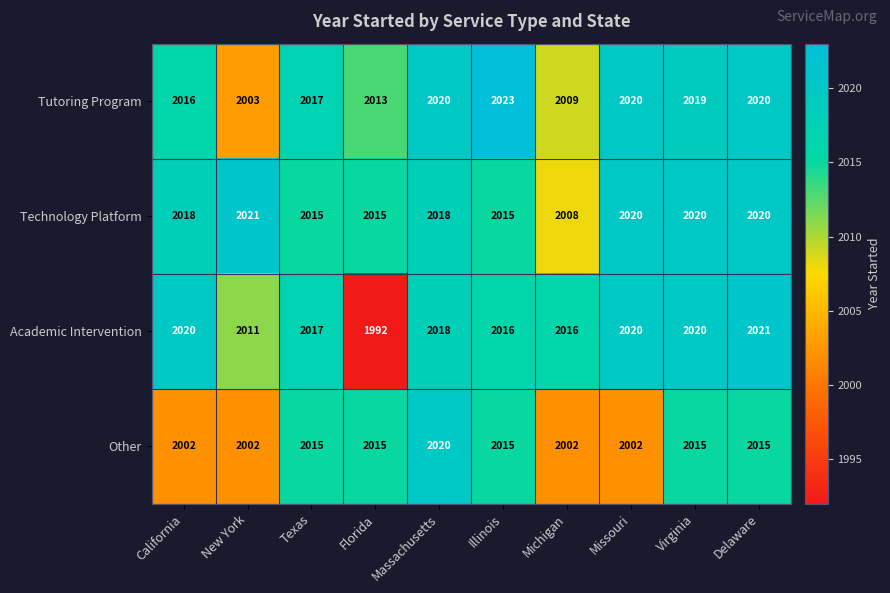

What is the total value across all series at Missouri?

8062